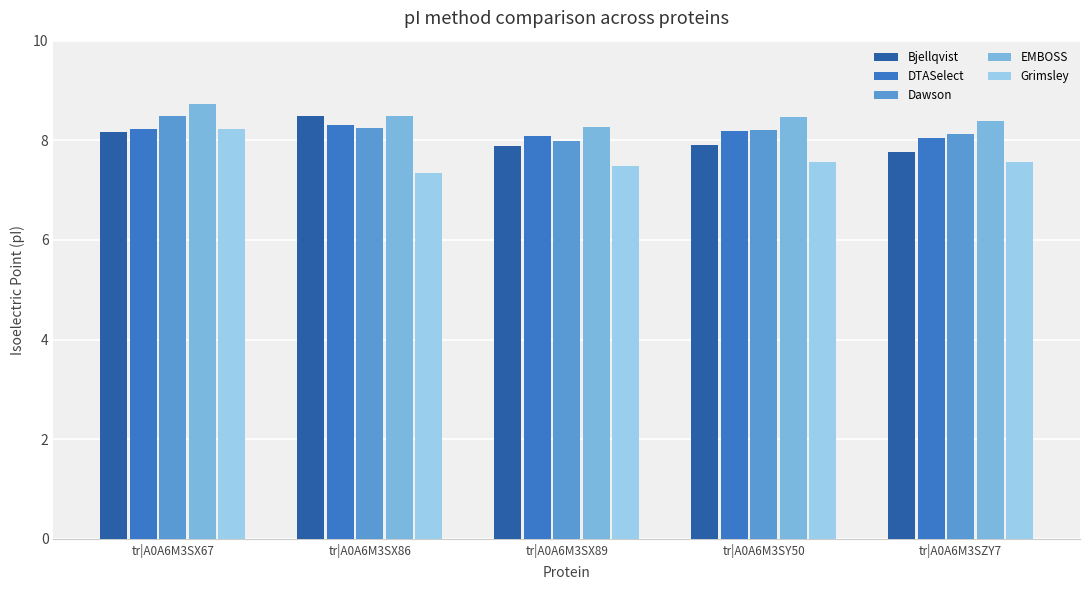

What is the label of the 4th bar from the left?

tr|A0A6M3SY50